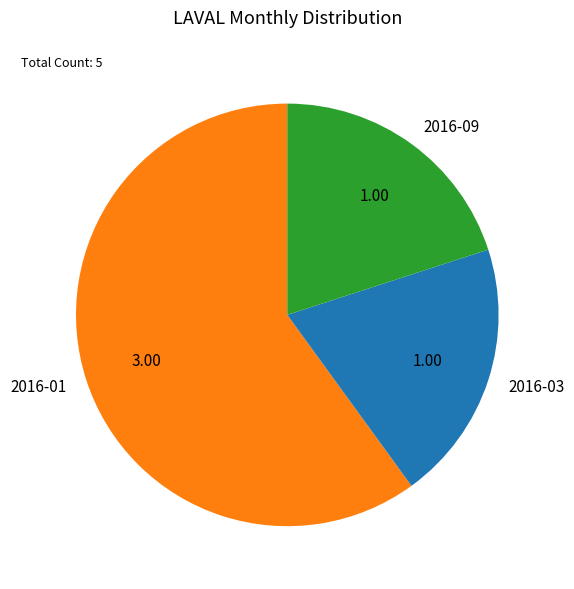

Which category accounts for the majority?

2016-01